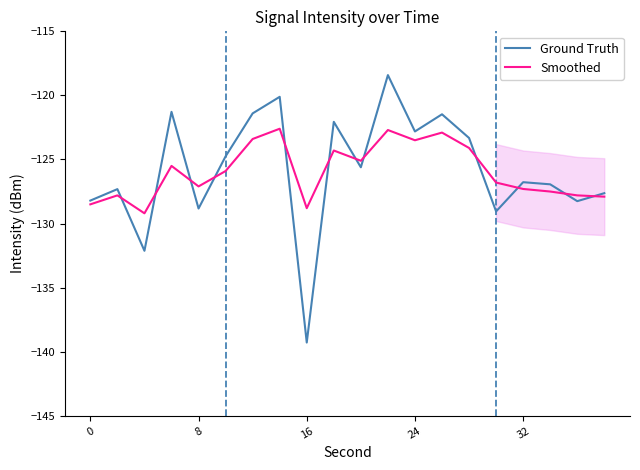

Which series ends up on top after the final intersection of Ground Truth and Smoothed?

Ground Truth